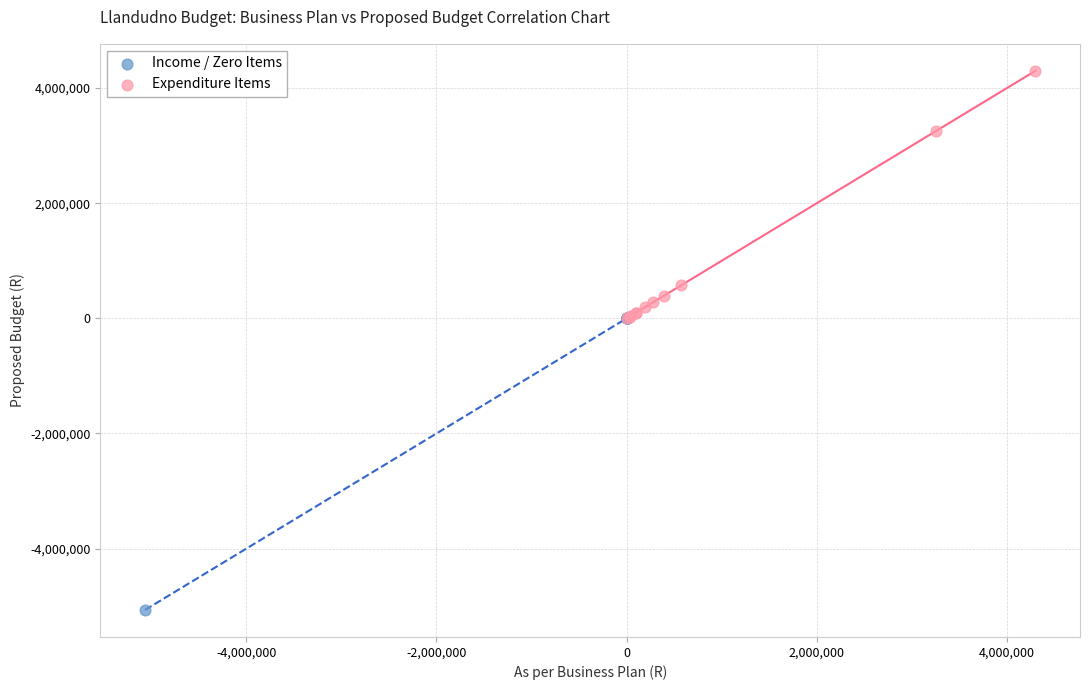

Which series reaches the maximum Y coordinate?

Expenditure Items